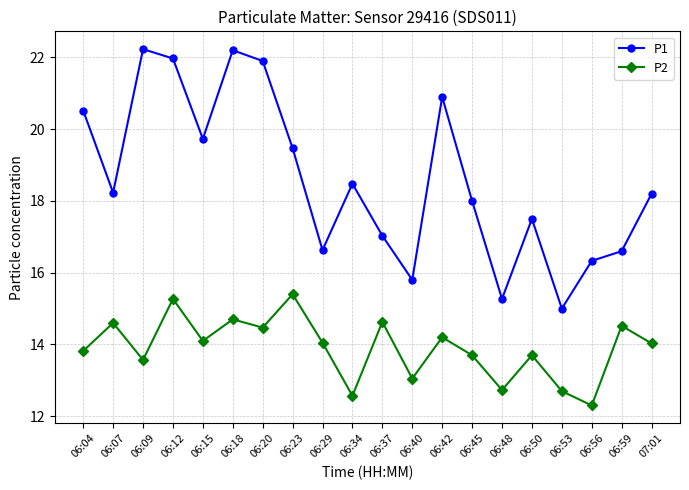

Which series has the largest total across all categories?

P1